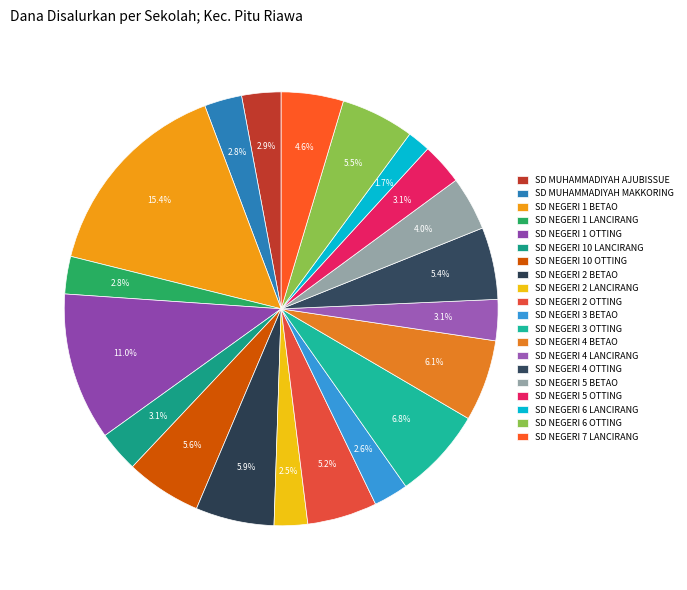

How many segments does this pie chart have?

20